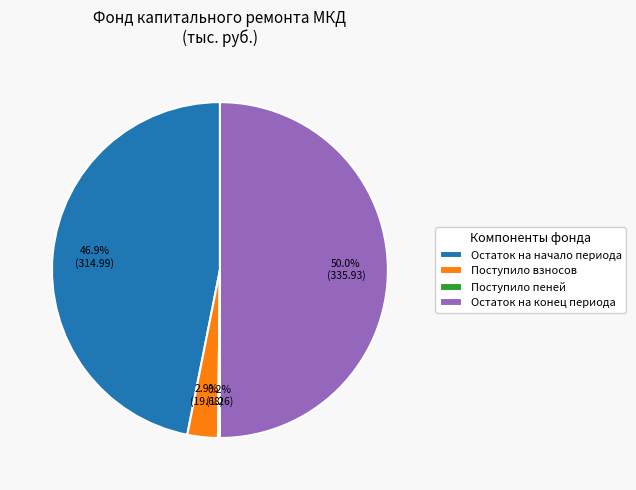

Is Остаток на начало периода the majority of the pie?

No